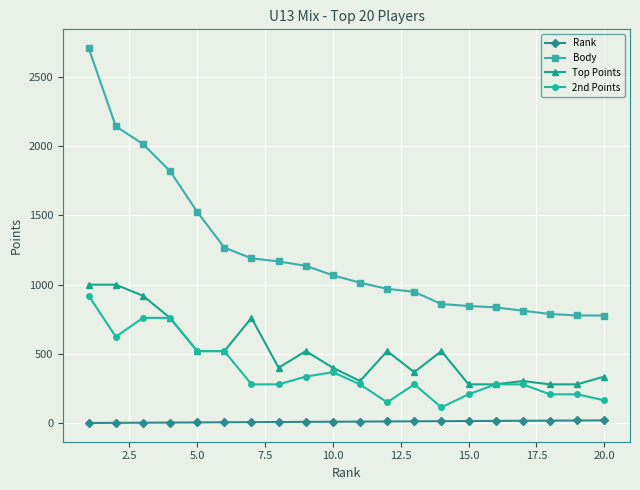

True or false: 2nd Points and Rank cross at least once.

False